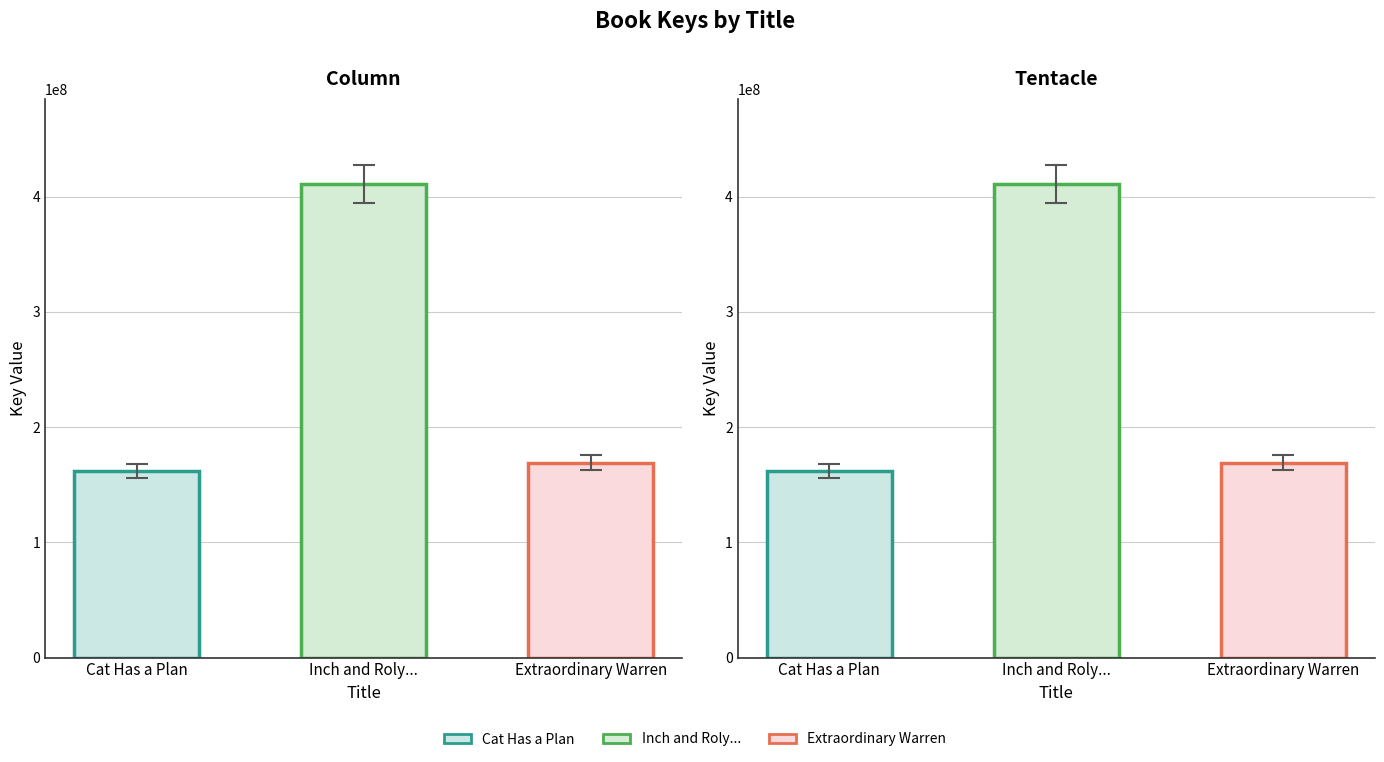

What position from the left is Inch and Roly and the Sunny Day Scare?

2